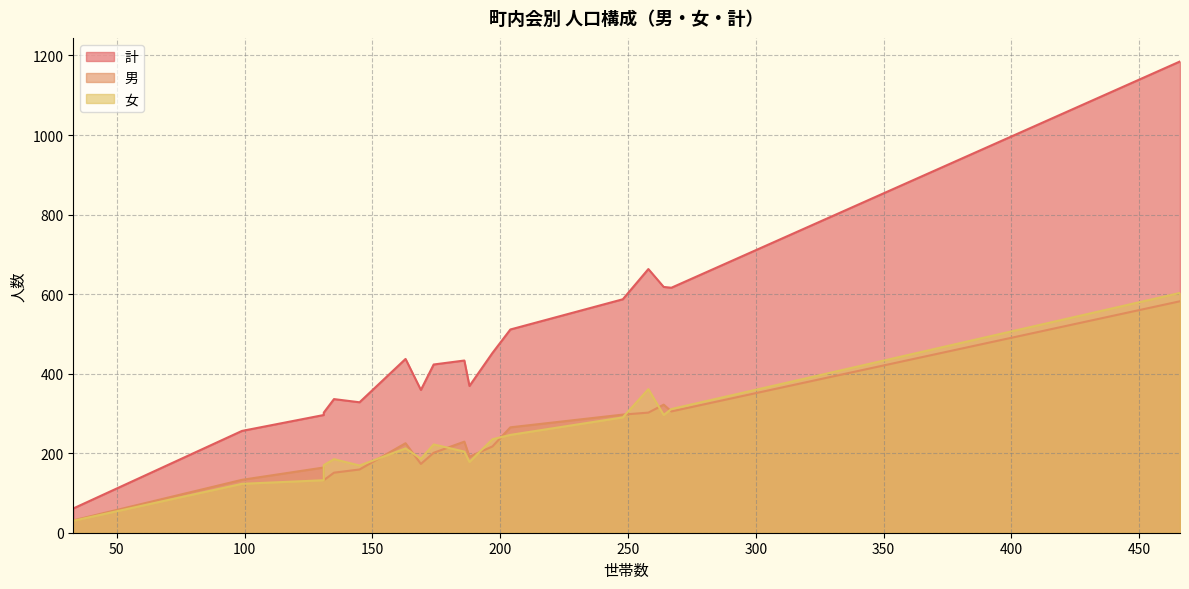

How many interior local valleys does the 女 series have?

7